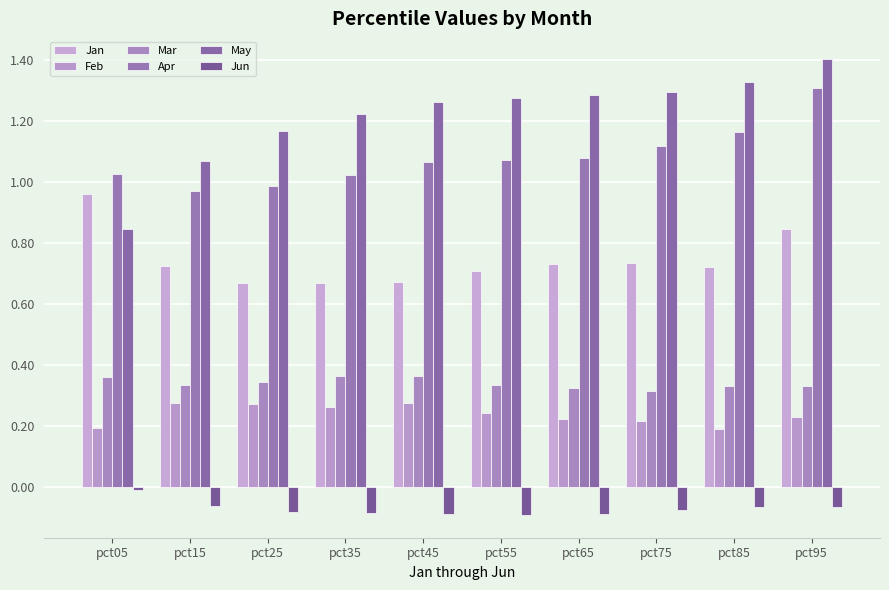

Count the number of data series in this chart.

6